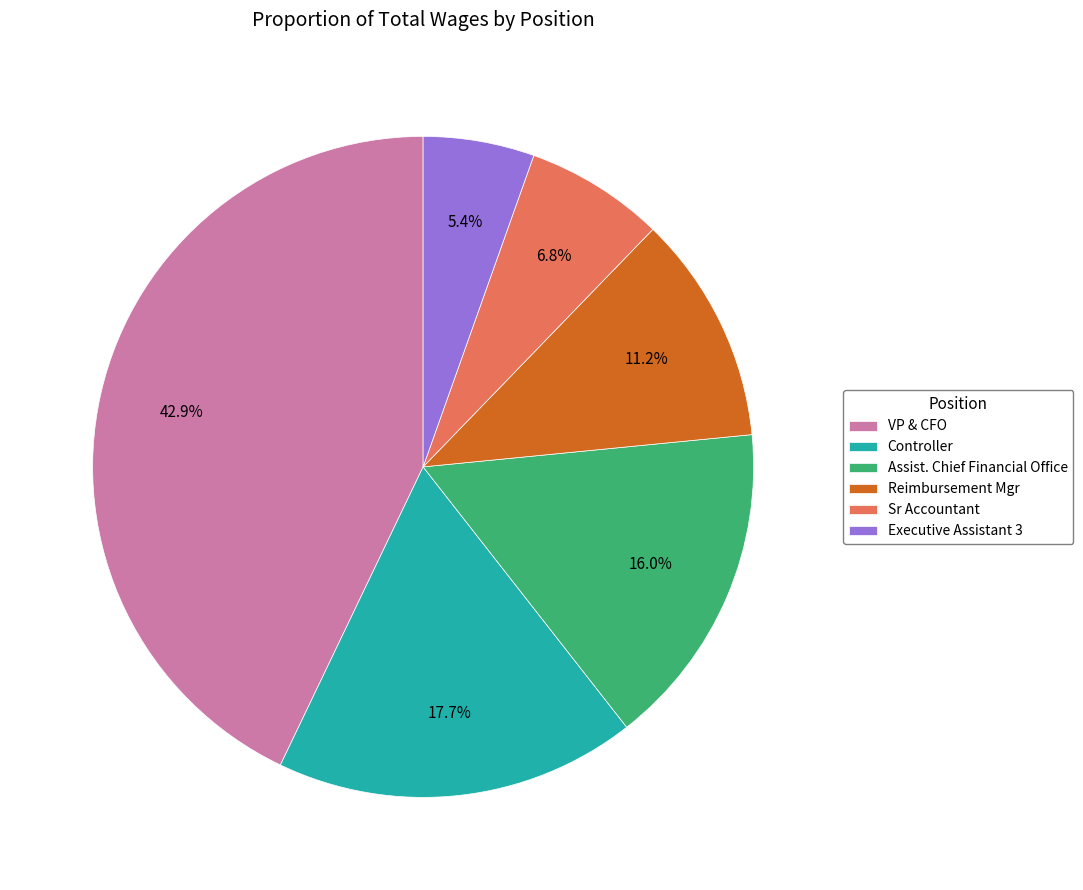

What is the total percentage of Controller and VP & CFO?

60.6%